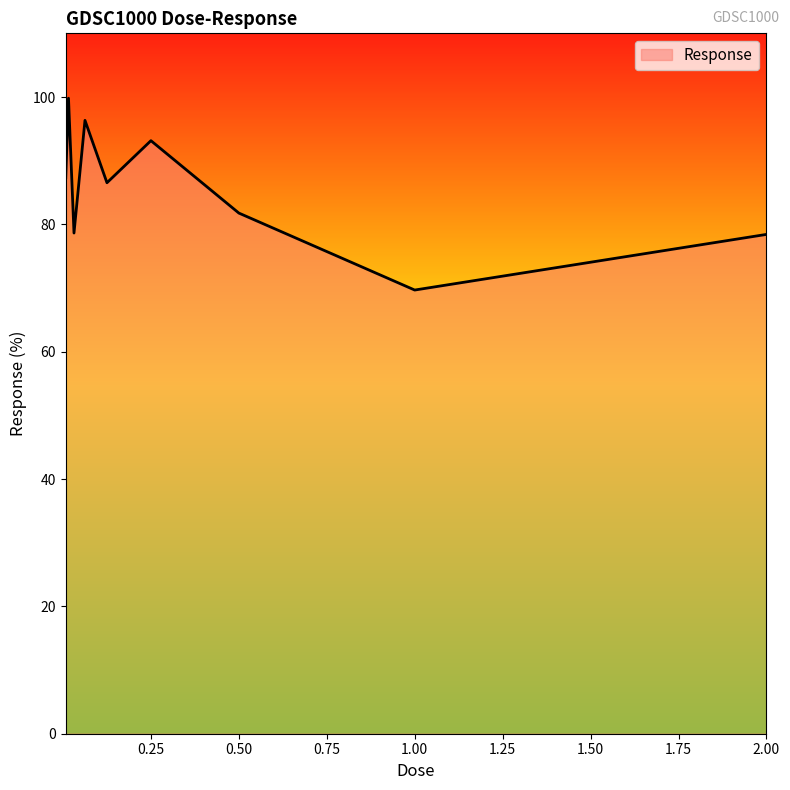

What is the difference between the maximum and minimum values?

30.1